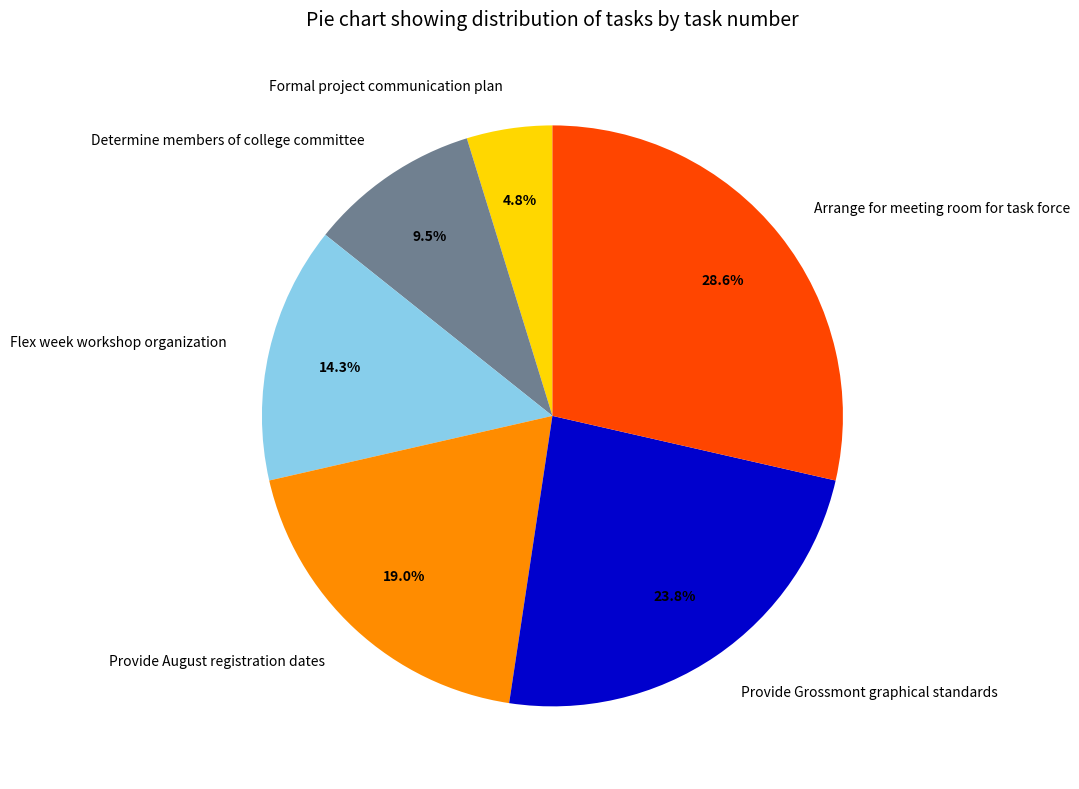

Which slice is the largest?

Arrange for meeting room for task force